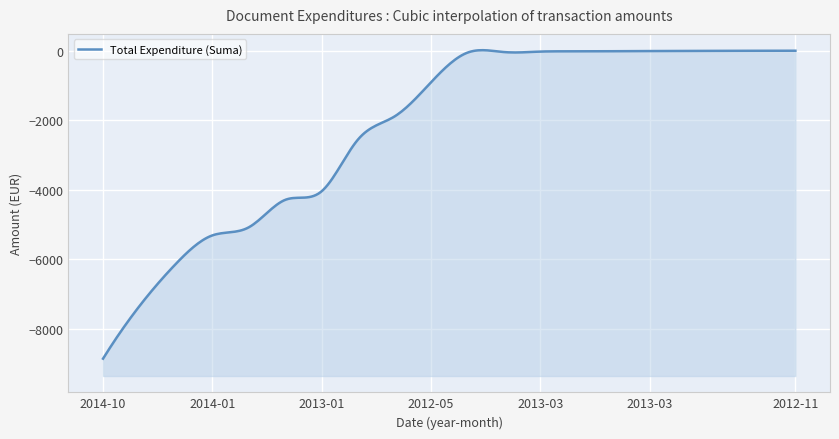

What is the average value?

-2327.4